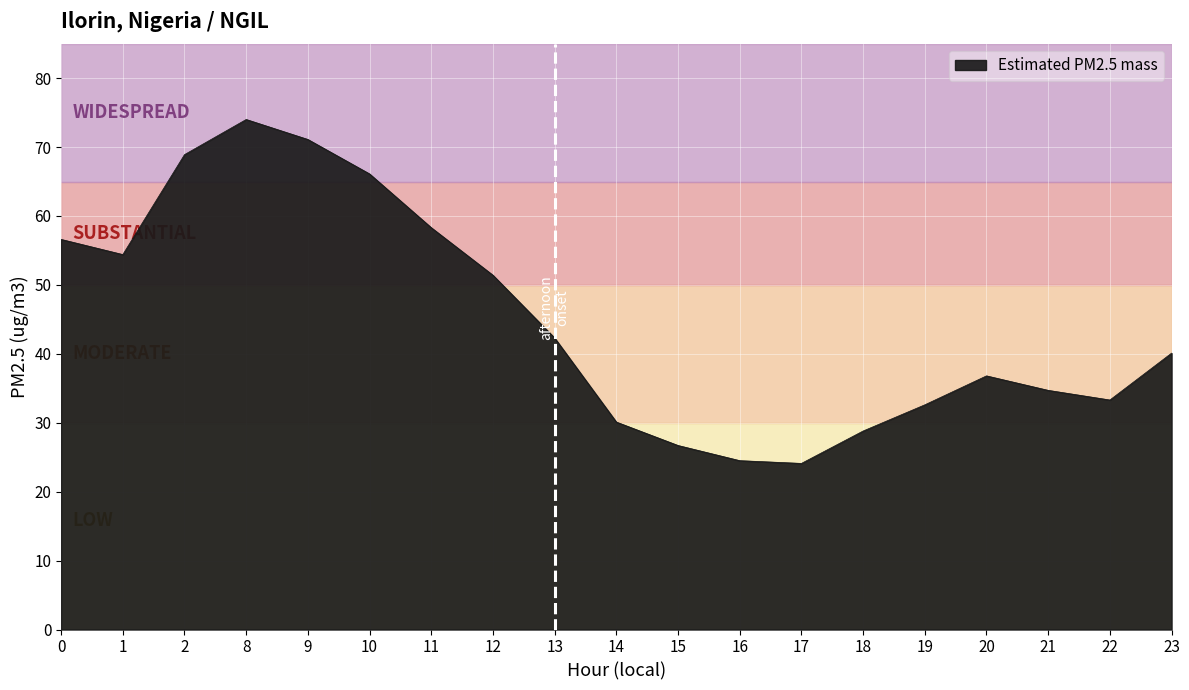

What is the change in value from 13 to 17?

-18.2